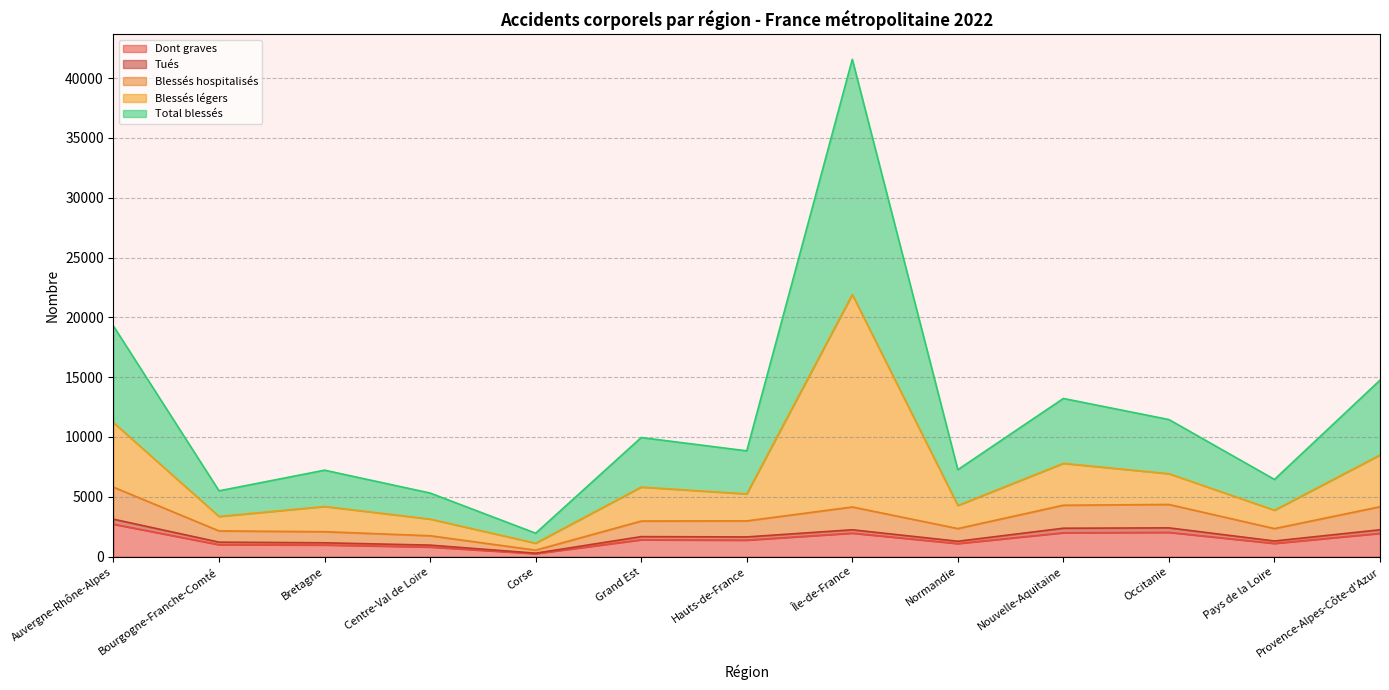

True or false: Dont graves and Total blessés intersect in this chart.

False